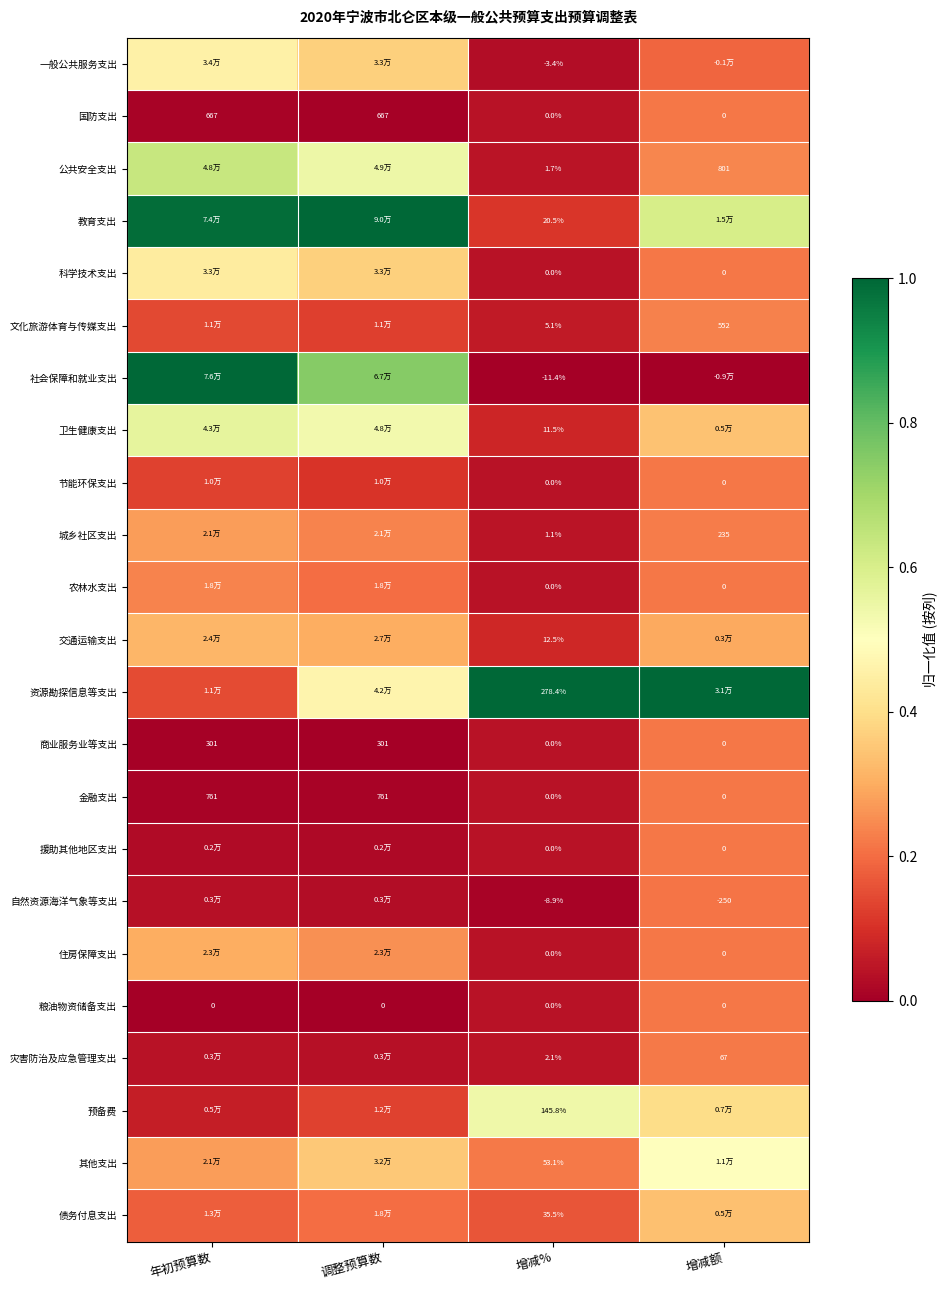

Is the value of 灾害防治及应急管理支出 at 增减额 greater than the value of 农林水支出 at 增减%?

Yes